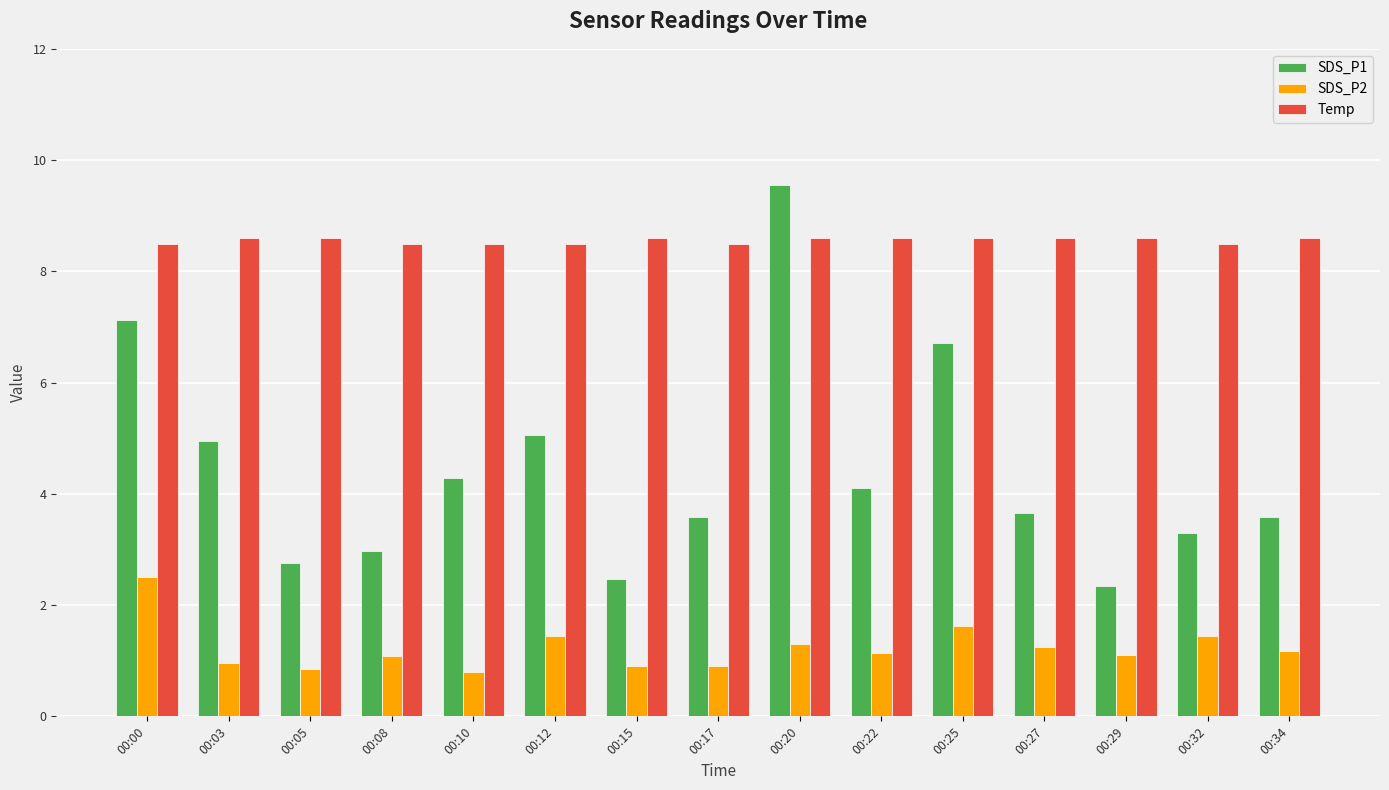

Which series has the largest range (max minus min)?

SDS_P1